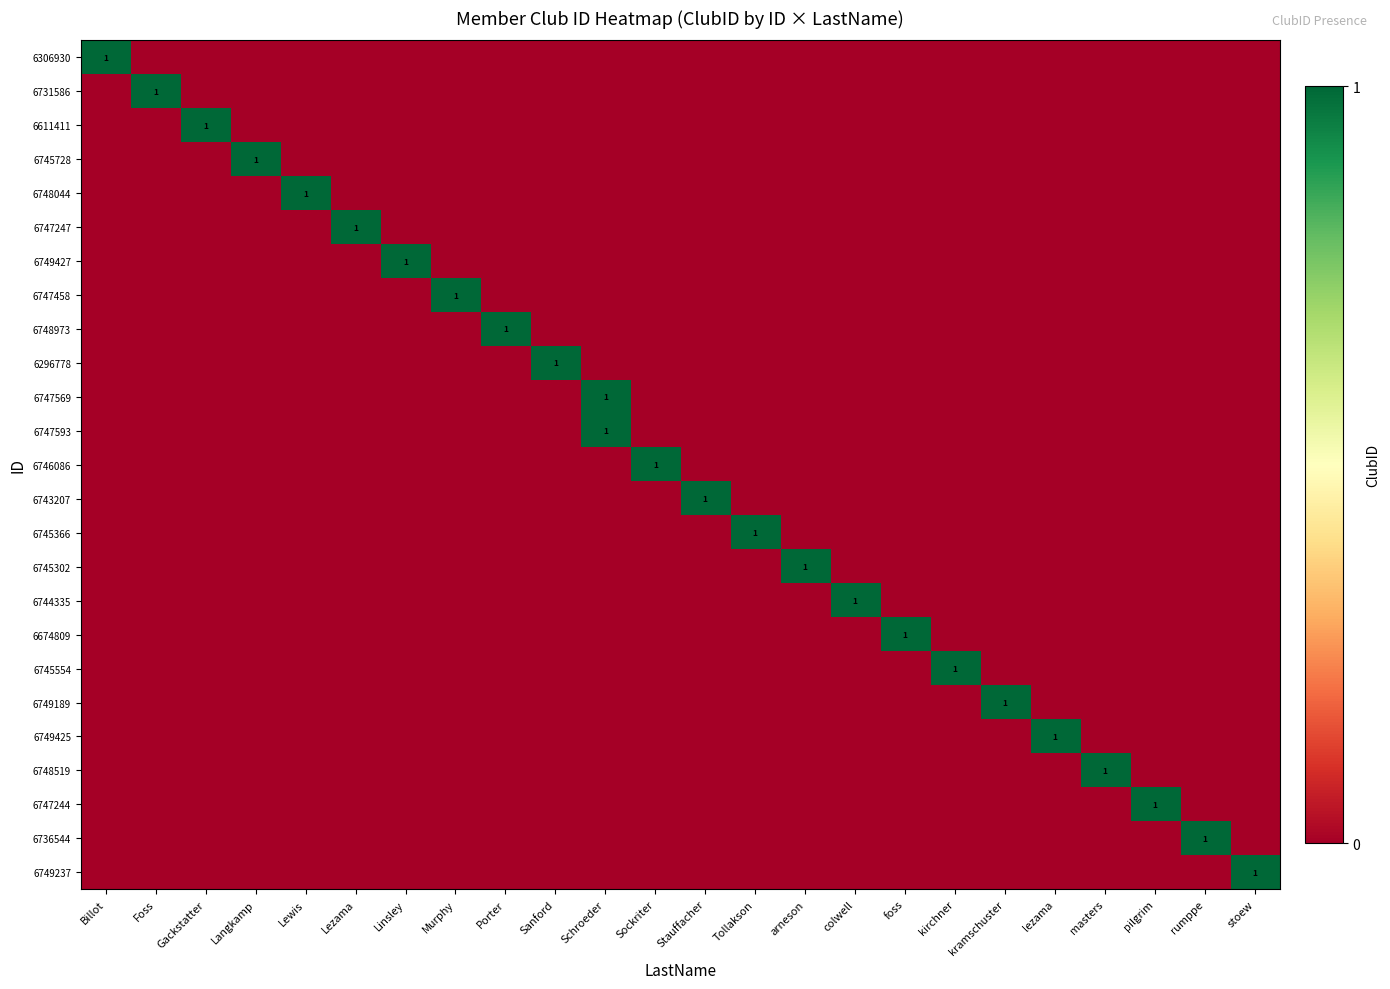

Which has a higher value, lezama or Sanford?

lezama